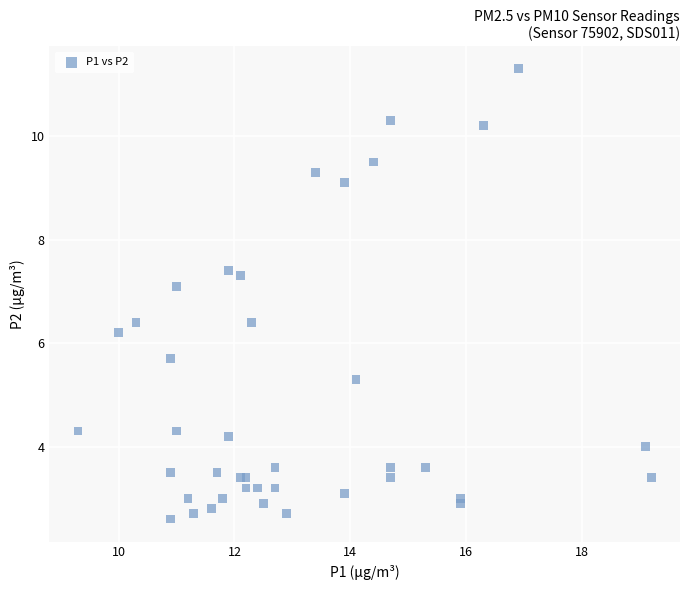

What Y value in the scatter plot is closest to 6?

6.2